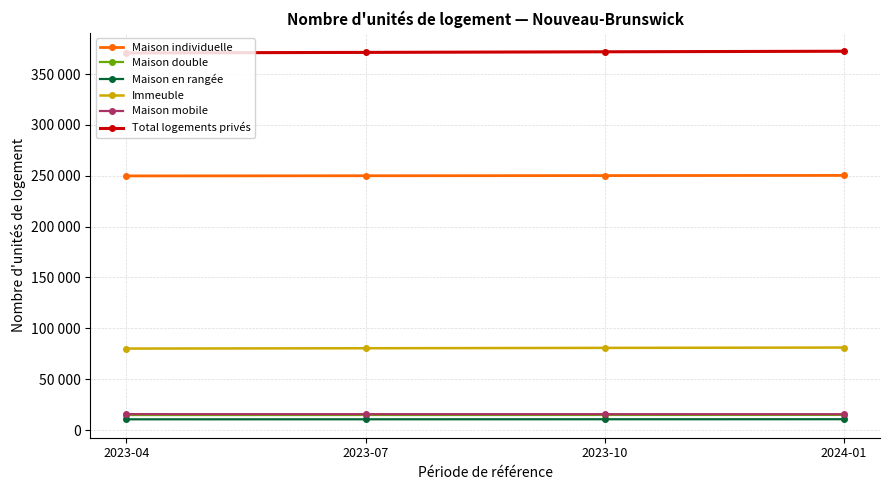

What is the sum of the Total logements privés values at 2023-04 and 2023-10?

742841